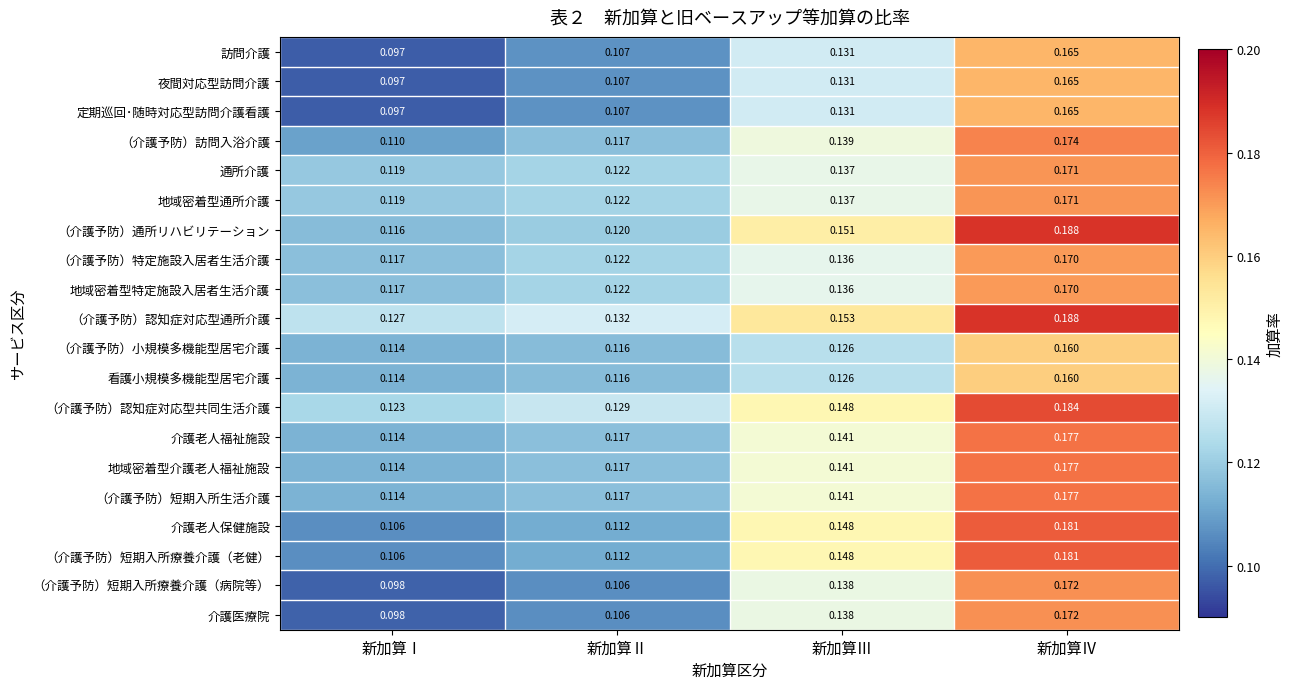

At which label does （介護予防）認知症対応型通所介護 reach its peak?

新加算Ⅳ